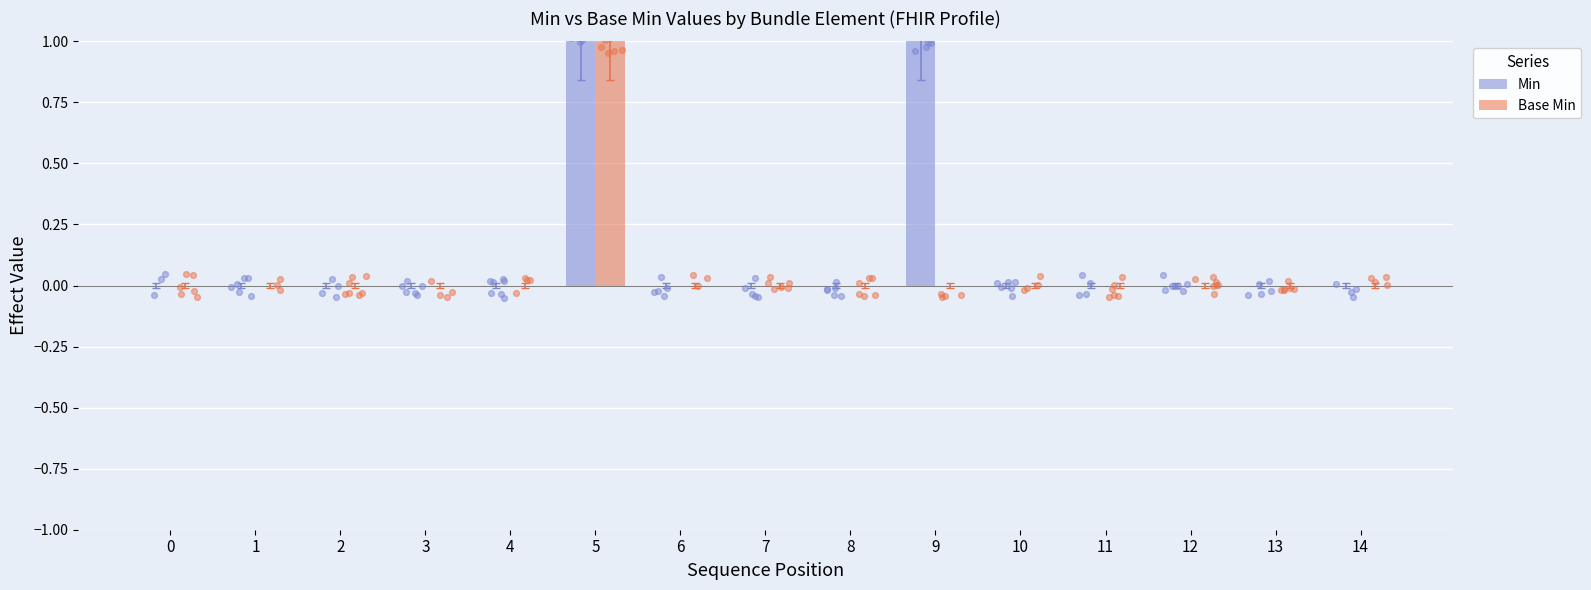

At which category is the sum across all series the highest?

5